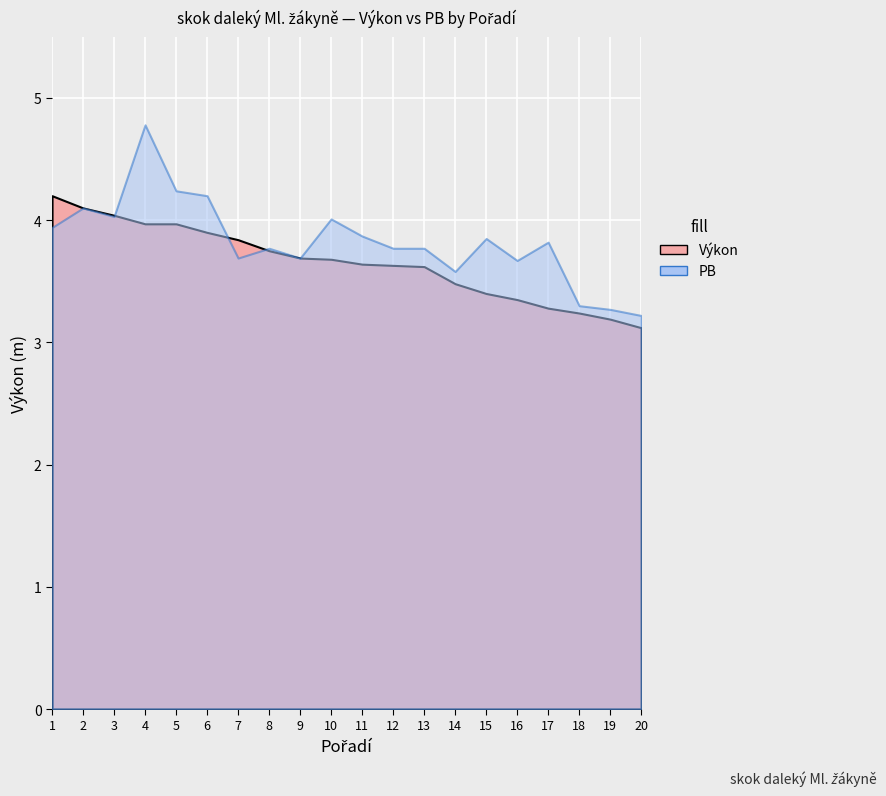

How many times do PB and Výkon cross each other?

3